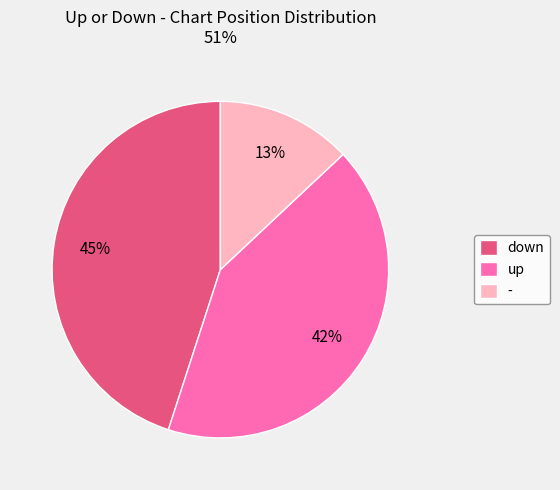

Does - account for over 50% of the chart?

No